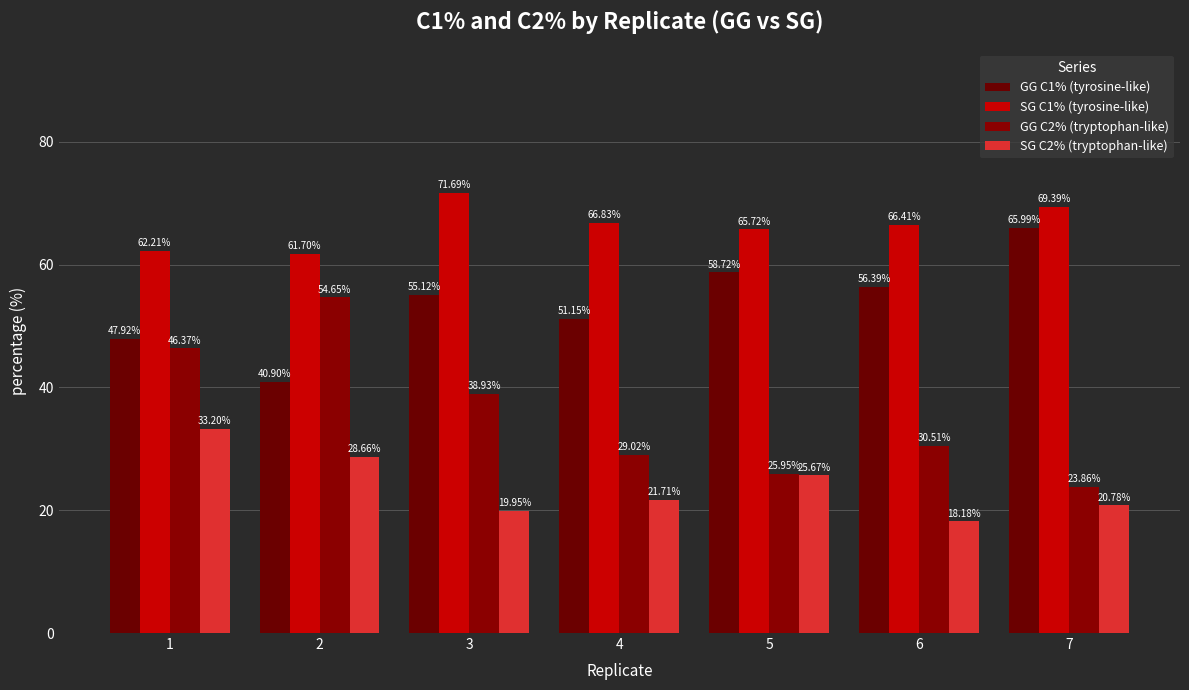

At 1, list the series in order from smallest to largest.

SG C2% (tryptophan-like), GG C2% (tryptophan-like), GG C1% (tyrosine-like), SG C1% (tyrosine-like)